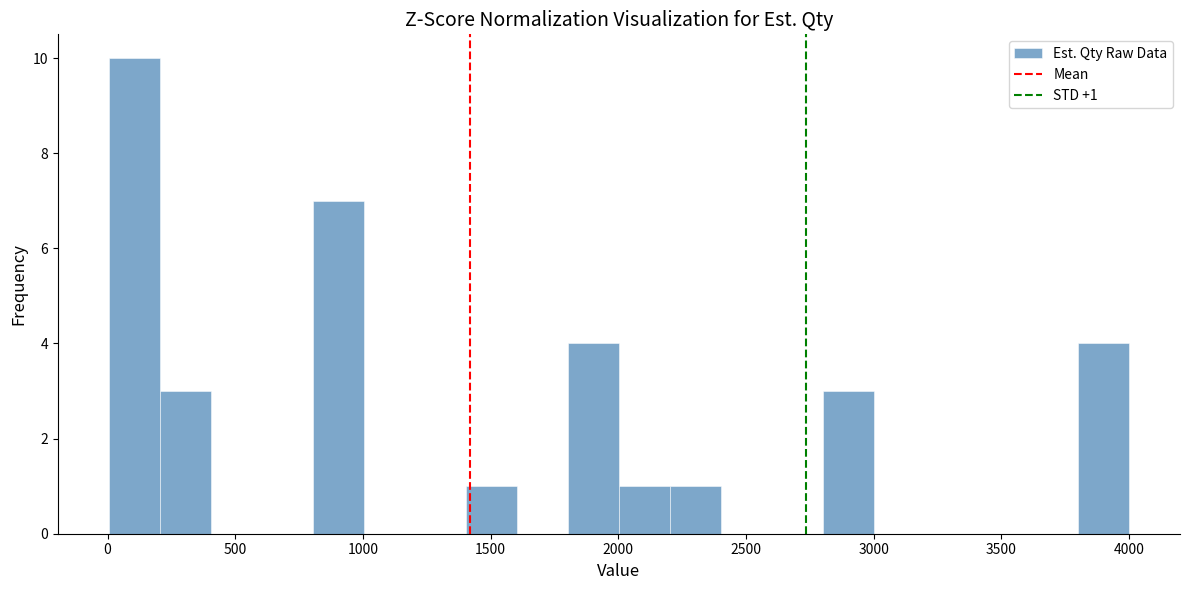

Around what value on the x-axis is the tallest bar? Give the approximate position of its centre, as read against the axis.

100